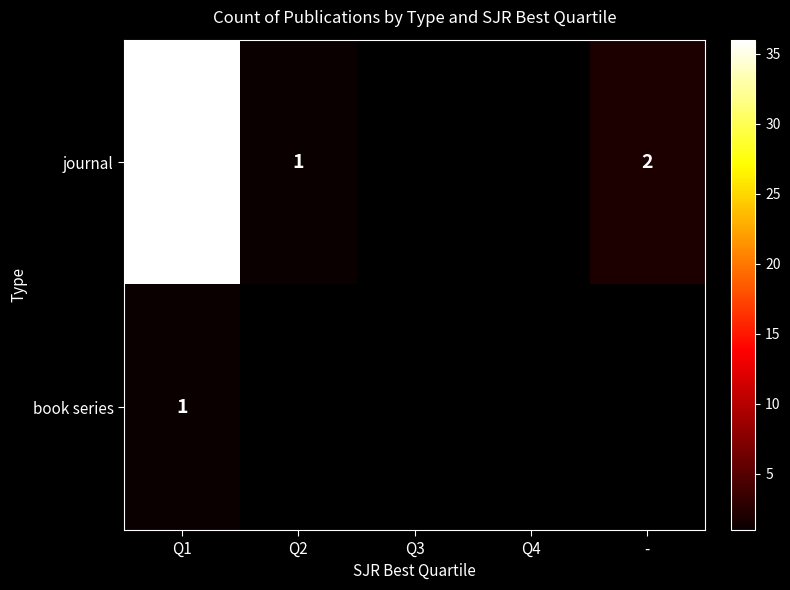

Is it true that journal equals 0.3 at Q2?

False